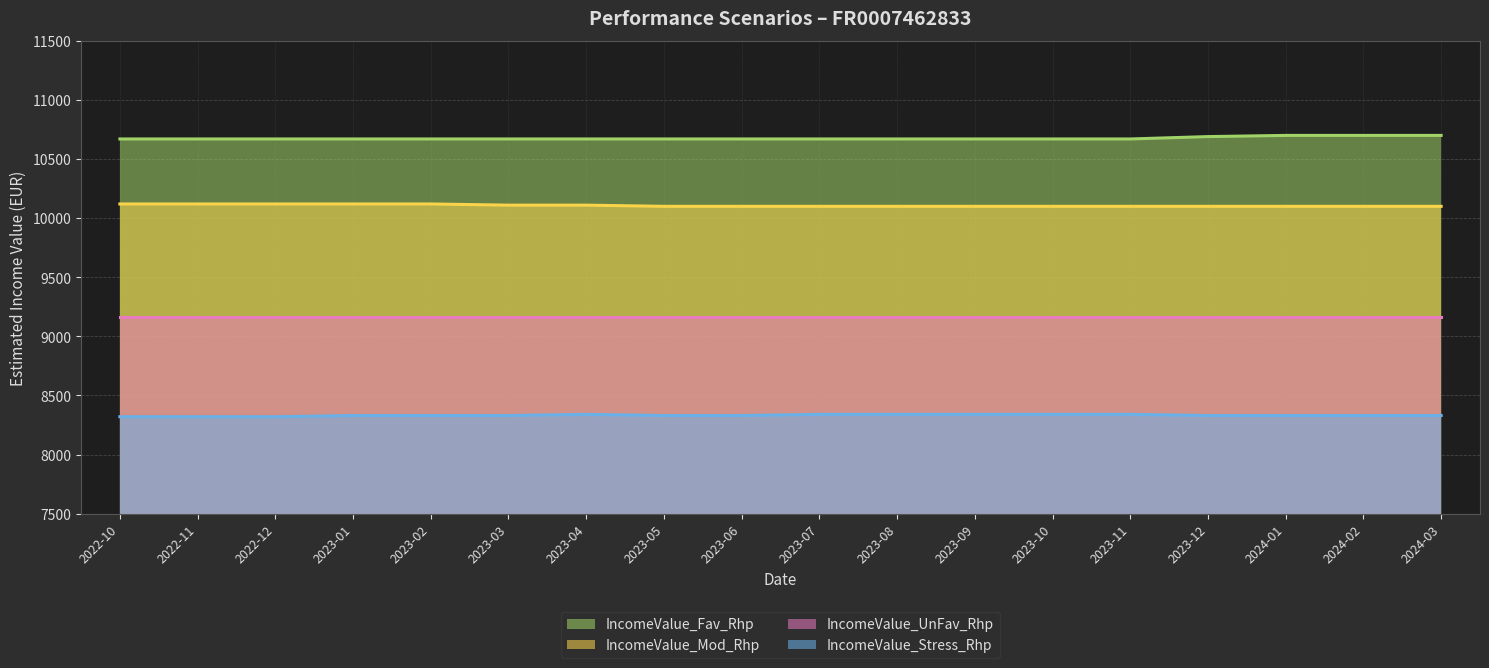

The value of IncomeValue_Stress_Rhp at 2023-09 is 8340. True or false?

True